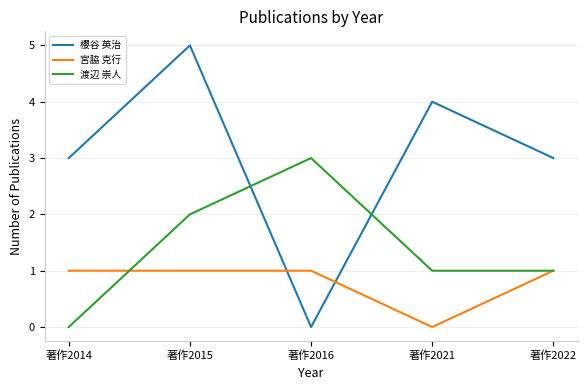

How many 渡辺 崇人 values are between 1 and 2?

3